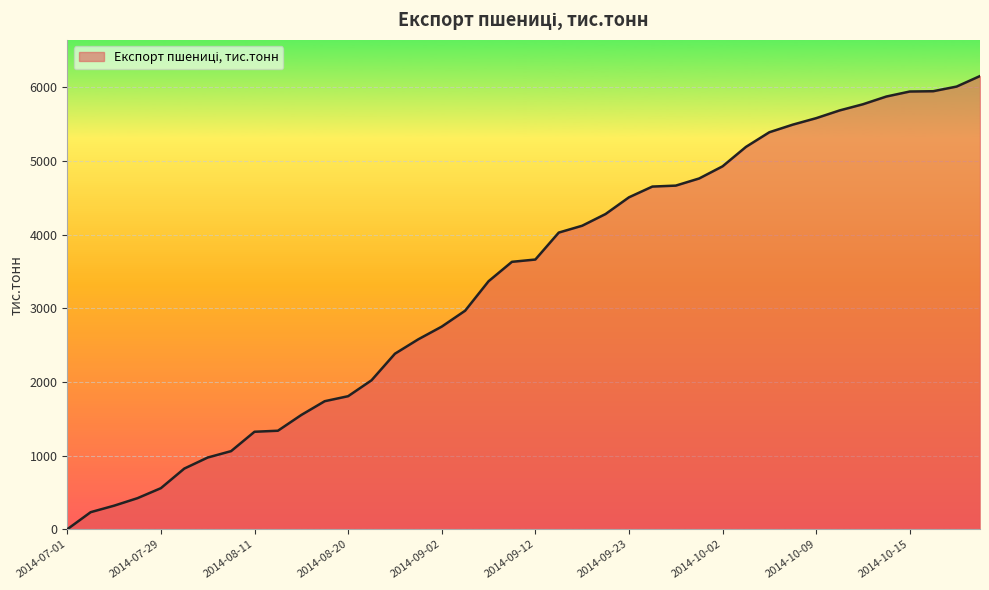

What is the maximum value shown in the chart?

6155